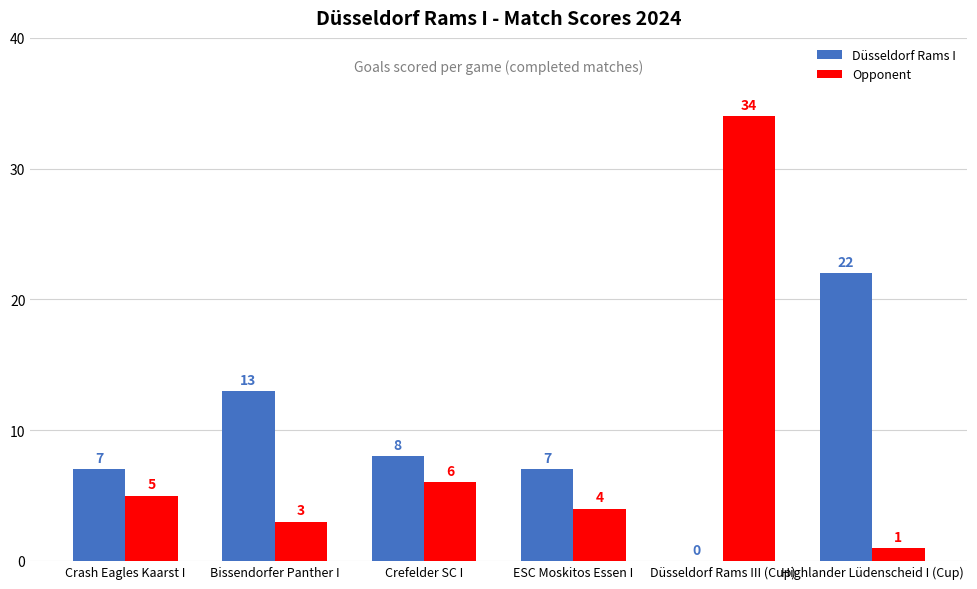

True or false: Düsseldorf Rams I has a value of 13 at Bissendorfer Panther I.

True